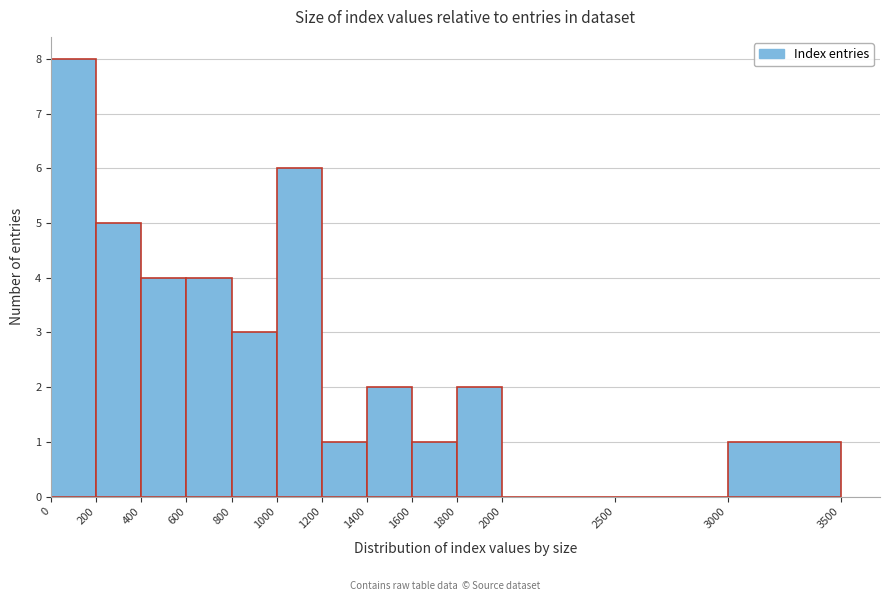

What is the height of the bar covering 600 to 800 on the x-axis? The values are not printed on the chart, so give them approximately, as read against the axis.

4